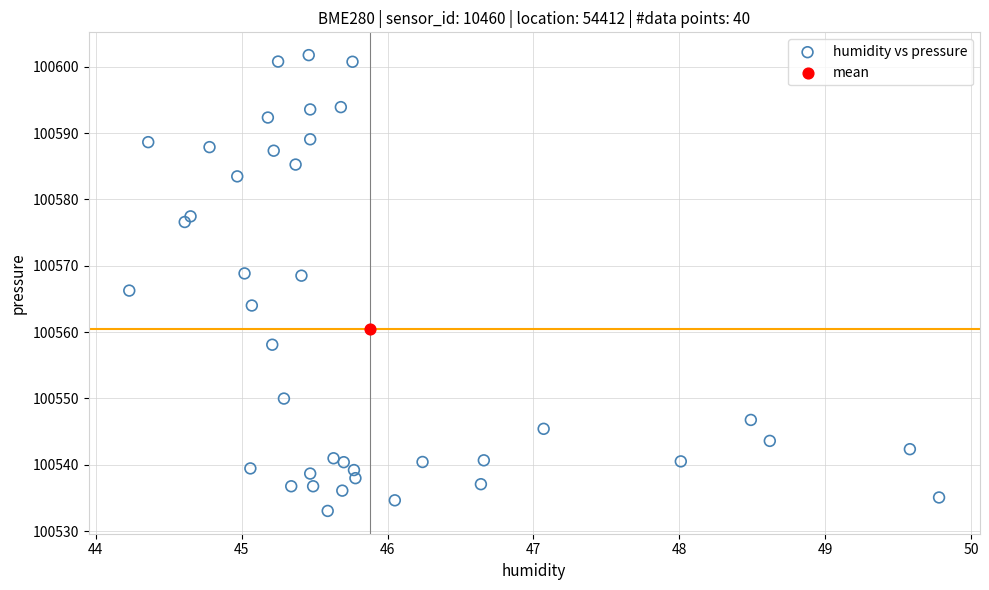

What are all the series names shown in the legend?

humidity vs pressure, mean